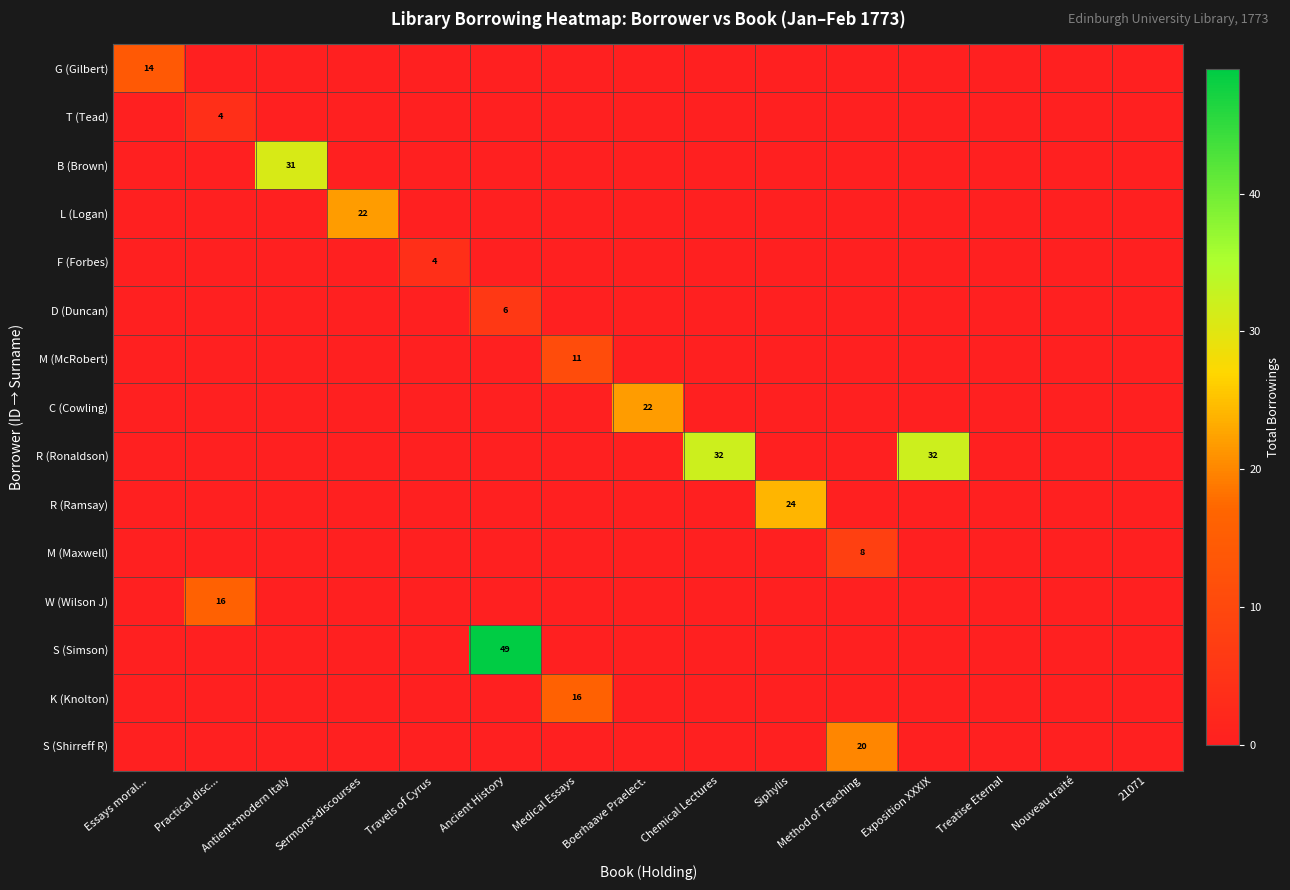

What is the difference between the highest and lowest values at Travels of Cyrus?

4